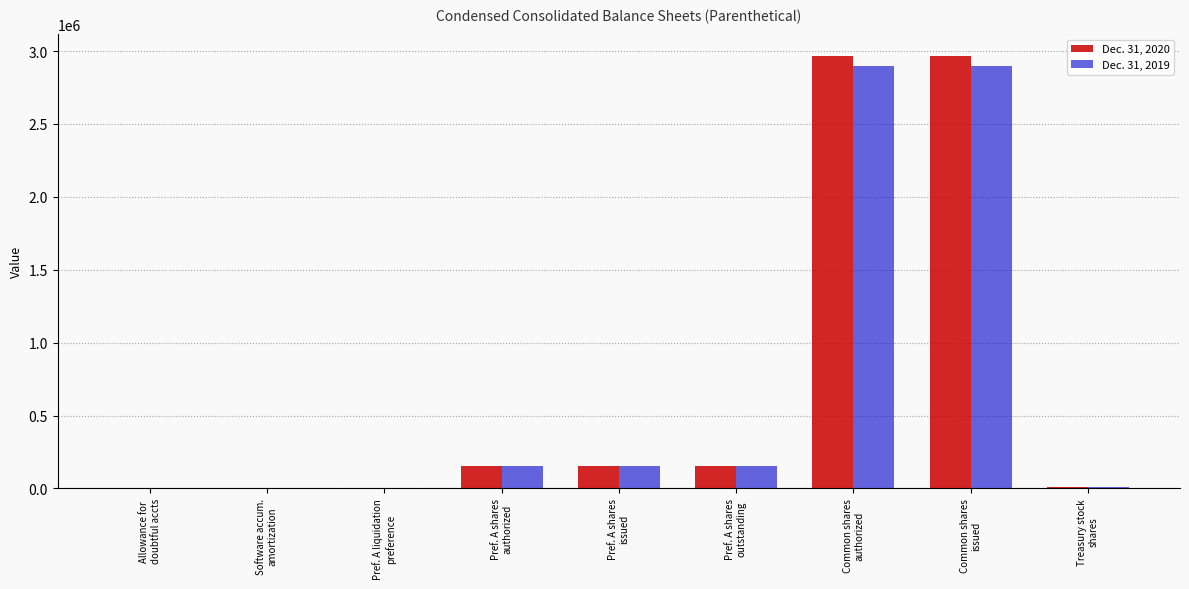

What is the value of the Dec. 31, 2019 bar at the 7th from the left?

2901000